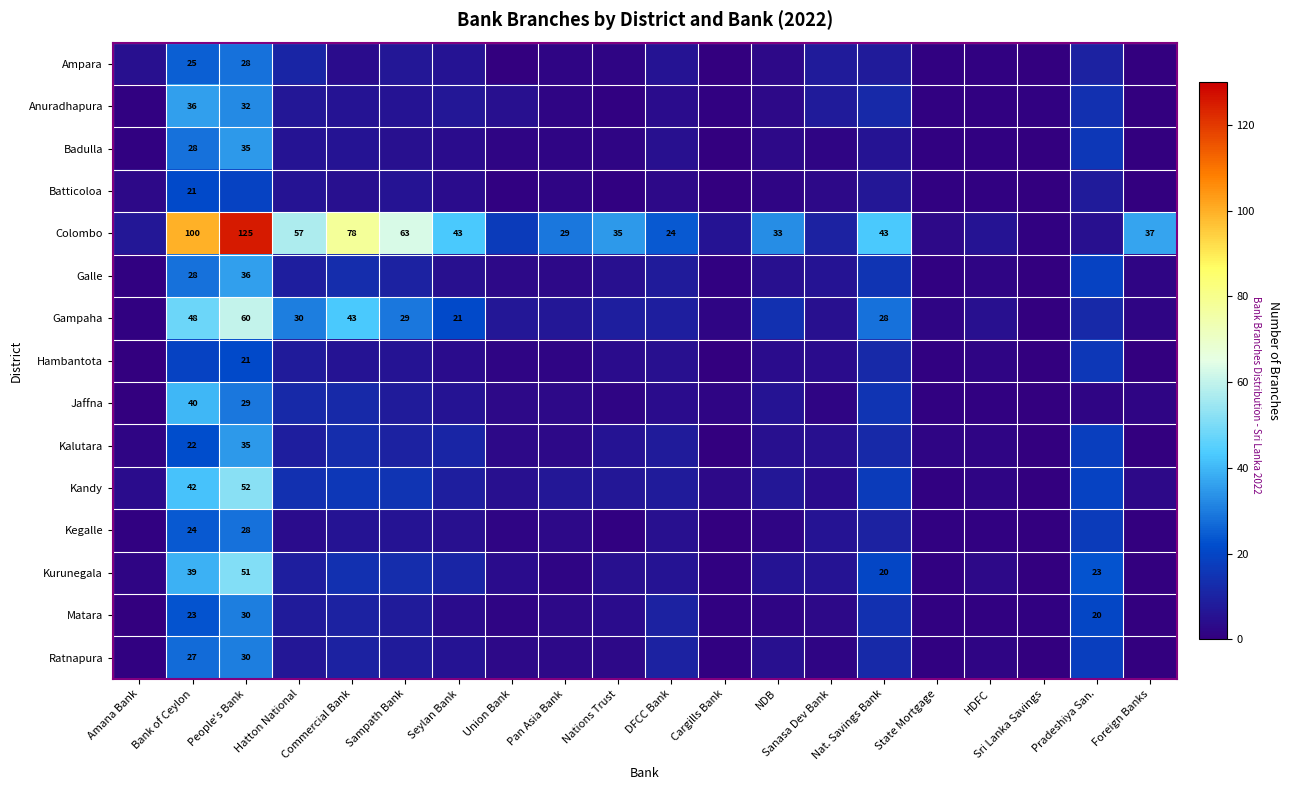

What is the difference between the maximum and minimum values in the Matara series?

30